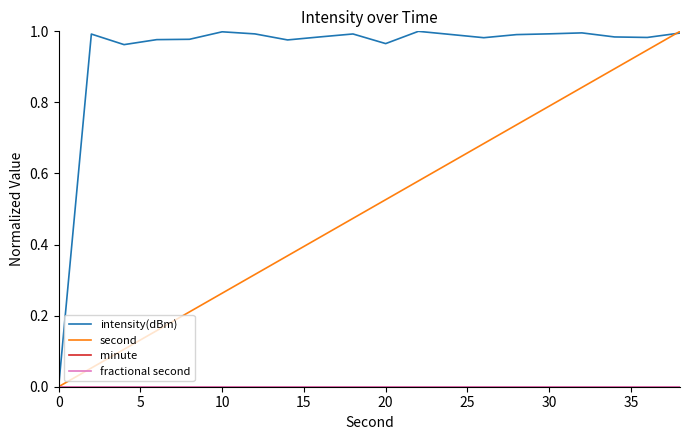

Does the chart display data point markers on the line(s)?

No